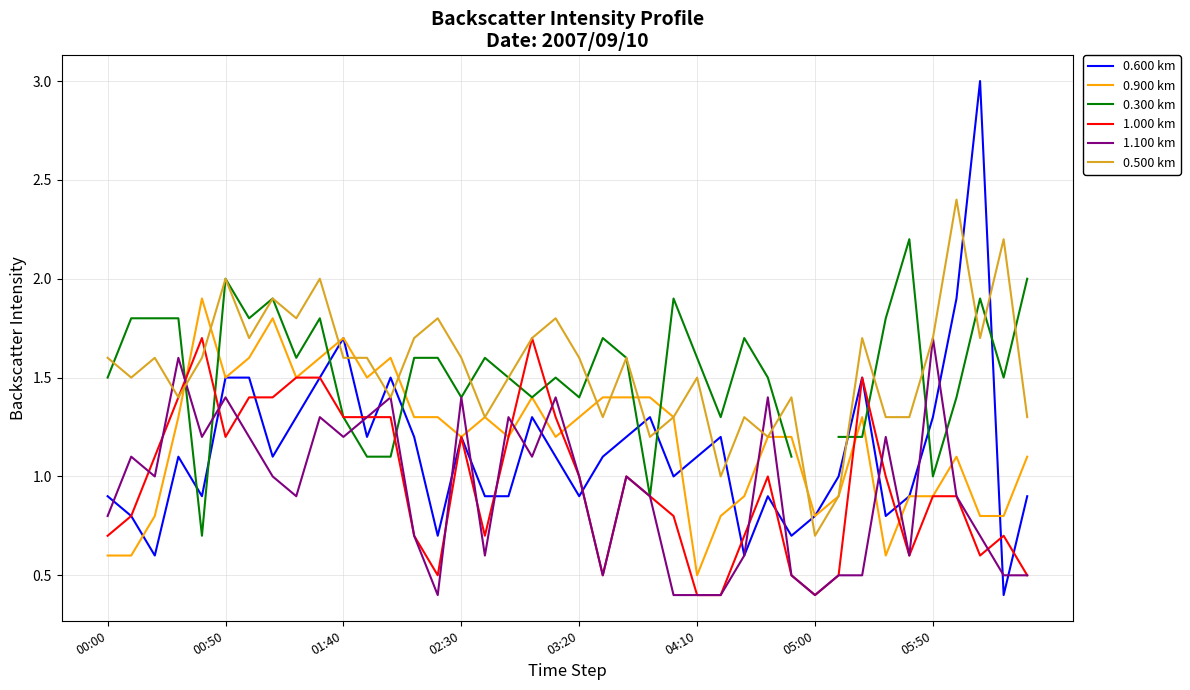

Which category has the lowest value in the 1.100 km series?

14